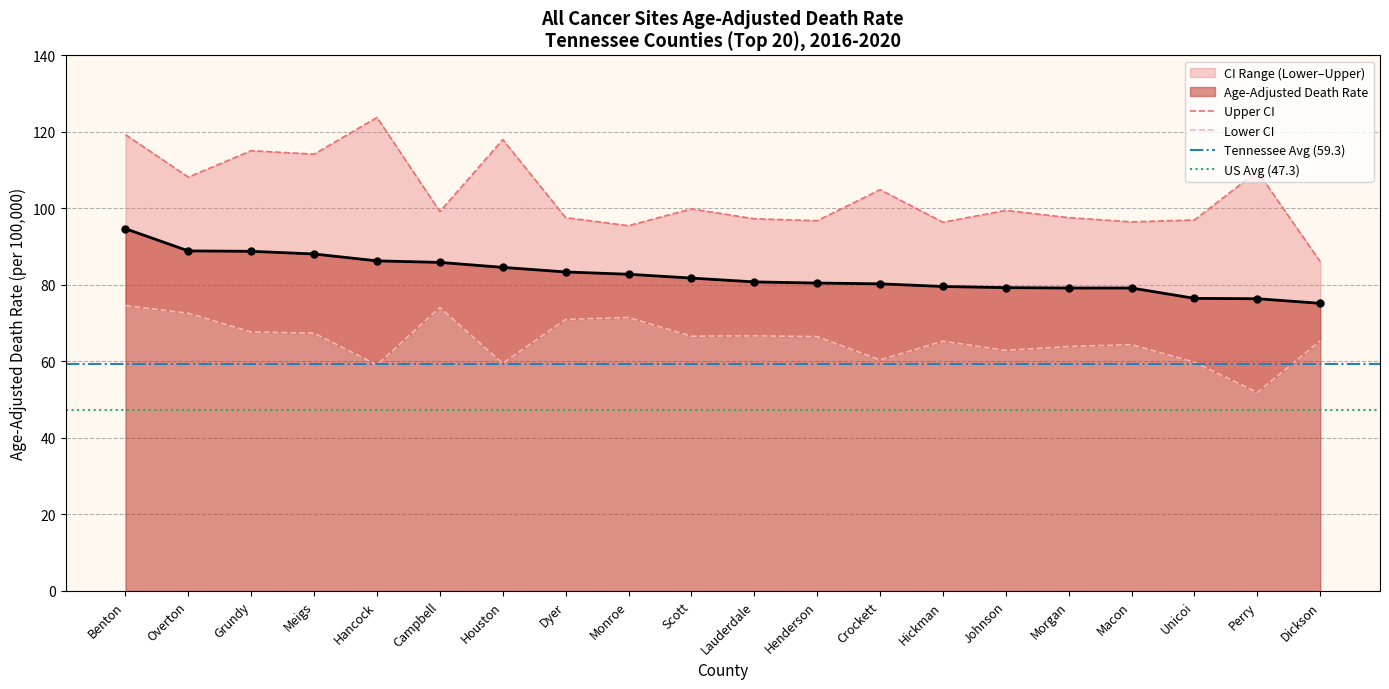

What is the difference between the maximum and minimum values in the Upper CI (Rate) series?

37.7